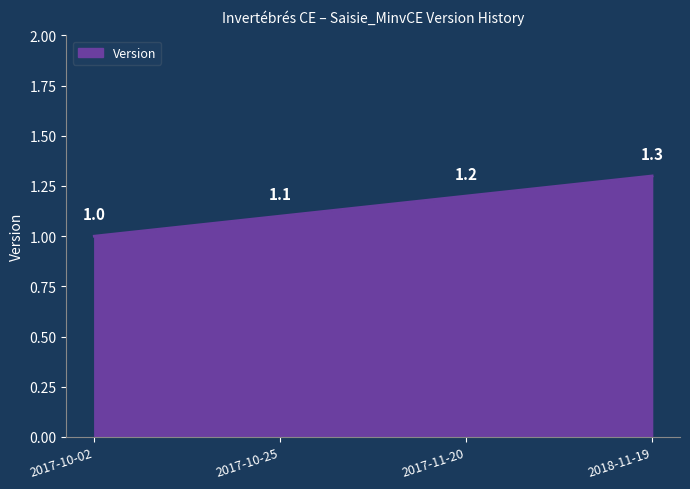

At which category does the chart reach its peak across all series?

2018-11-19